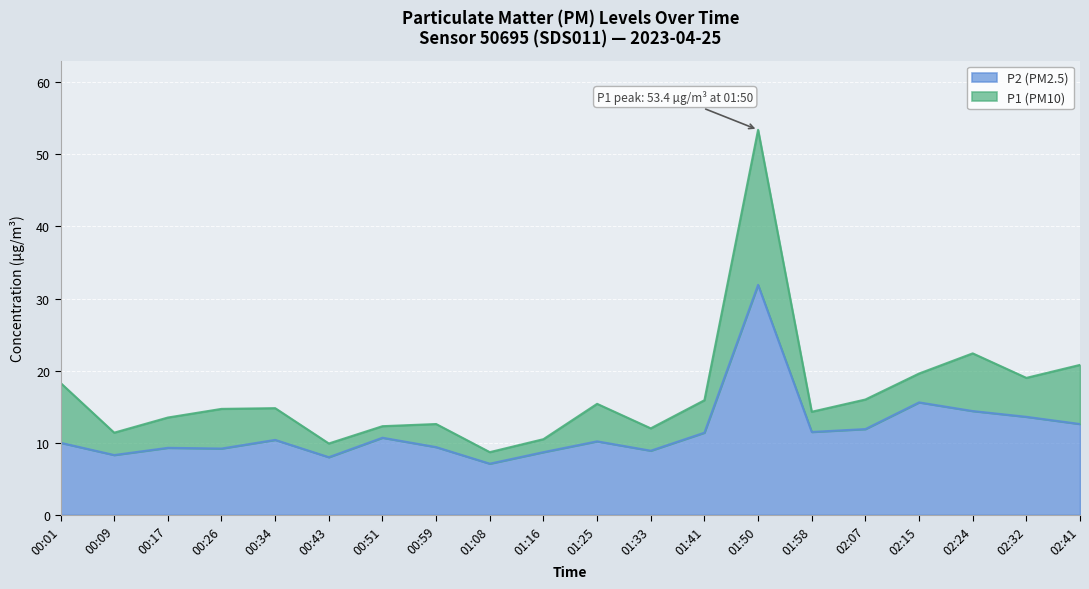

How many lines are shown in the chart?

2